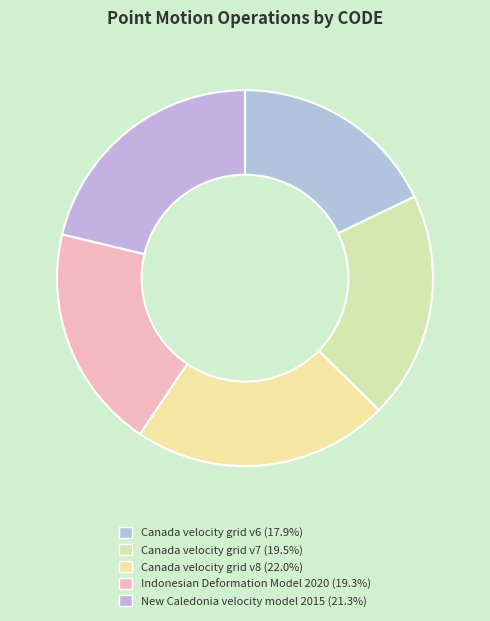

Is it true that Indonesian Deformation Model 2020 is 19% of the pie?

True